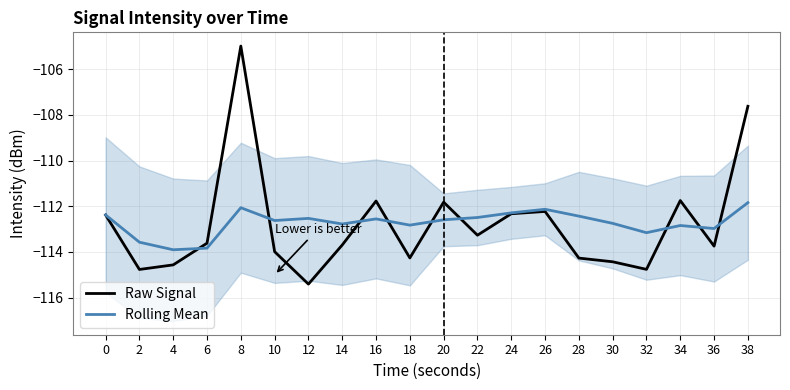

Is it true that Raw Signal equals -111.8 at 34?

True